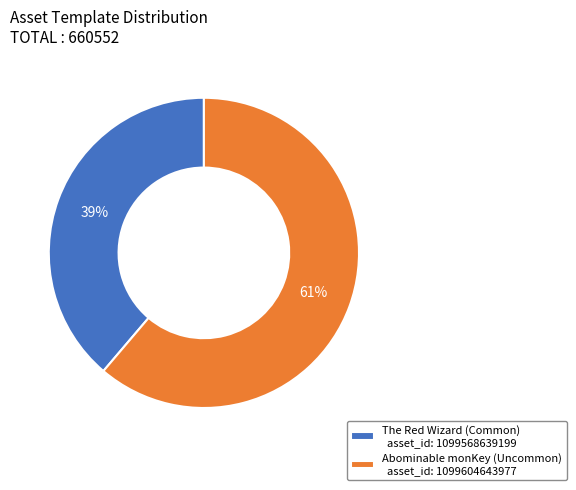

To the nearest percent, what is the difference between the Abominable monKey (Uncommon) asset_id: 1099604643977 and The Red Wizard (Common) asset_id: 1099568639199 slice percentages?

22%